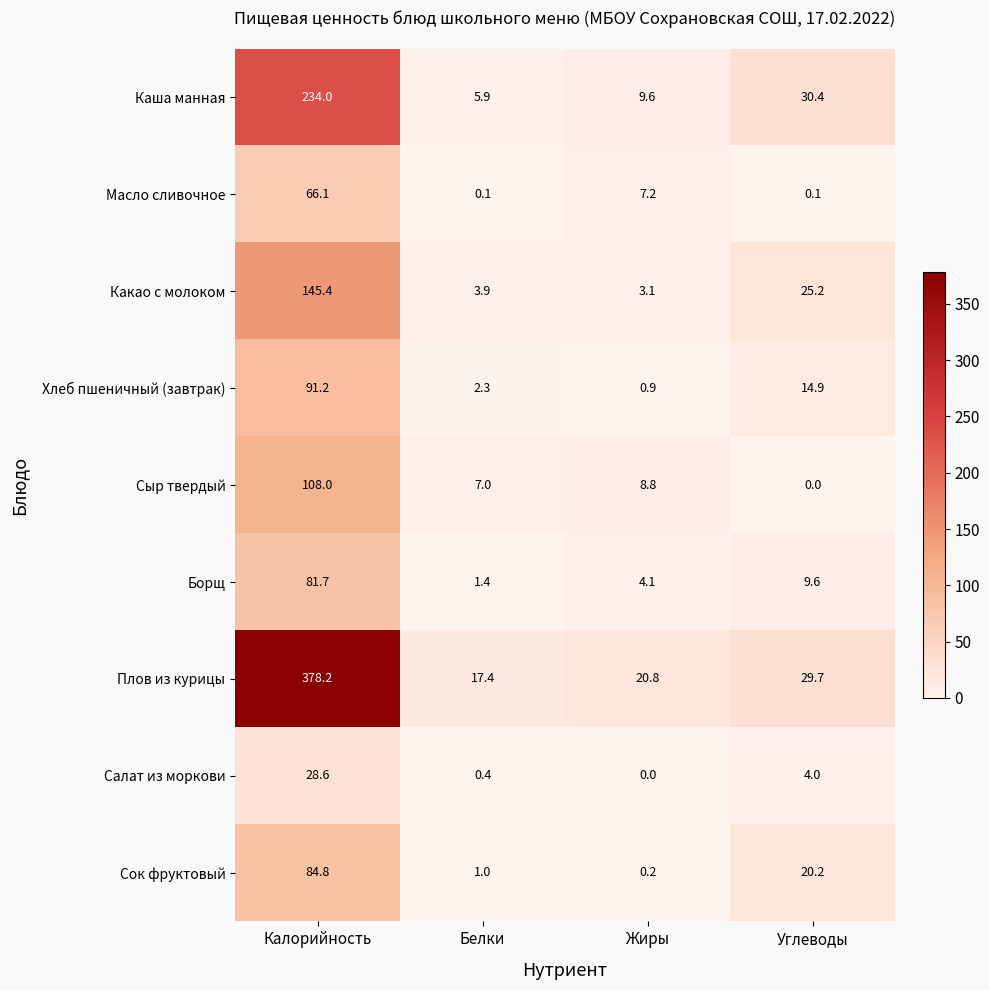

True or false: Каша манная has a value of 375.4 at Калорийность.

False